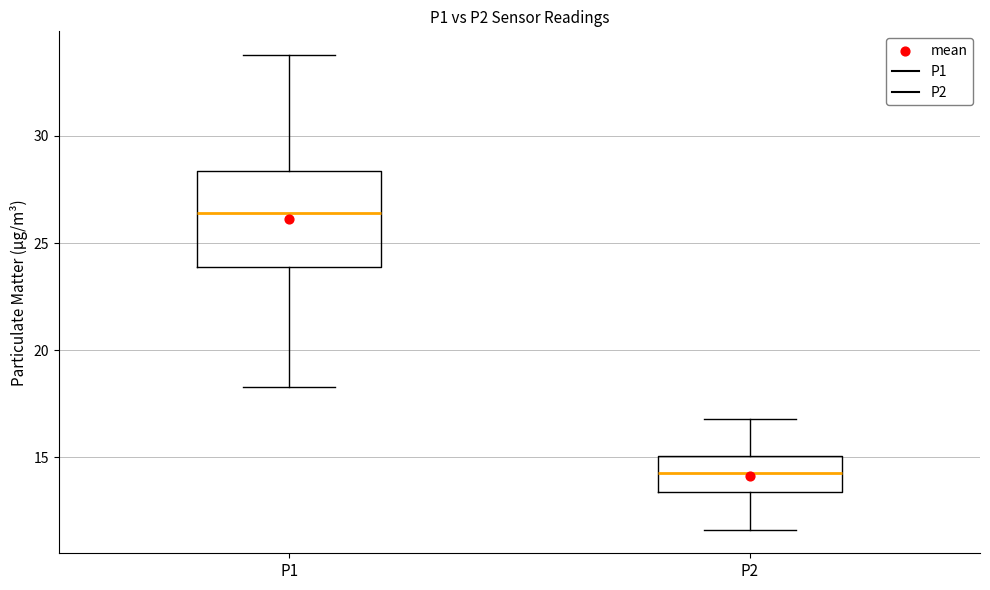

Which box's median line is the lowest?

P2